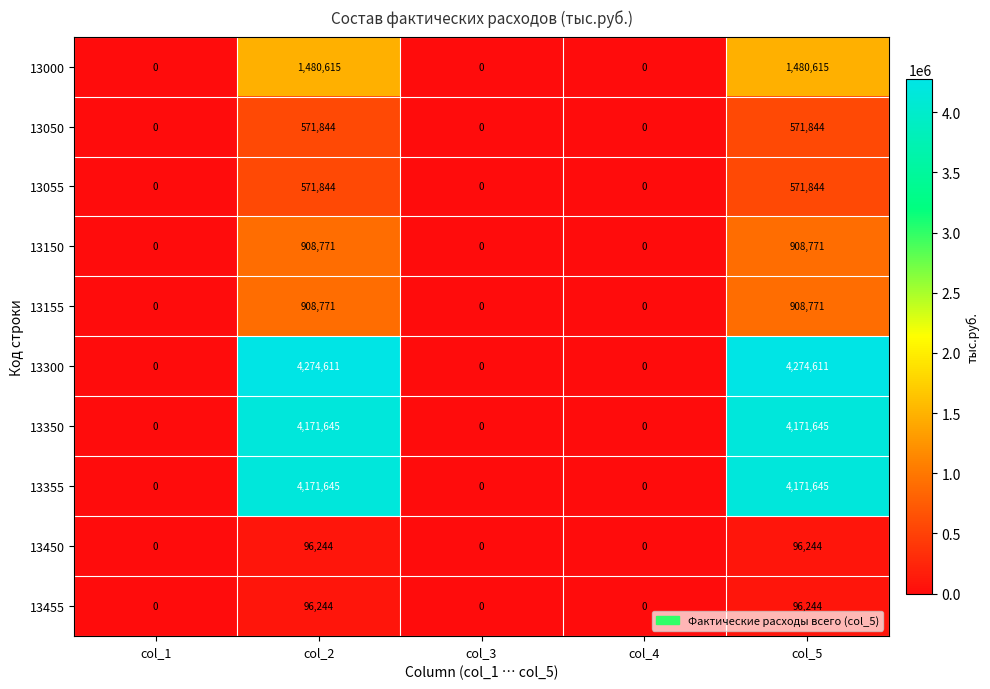

True or false: 13355 has a value of 0 at col_3.

True